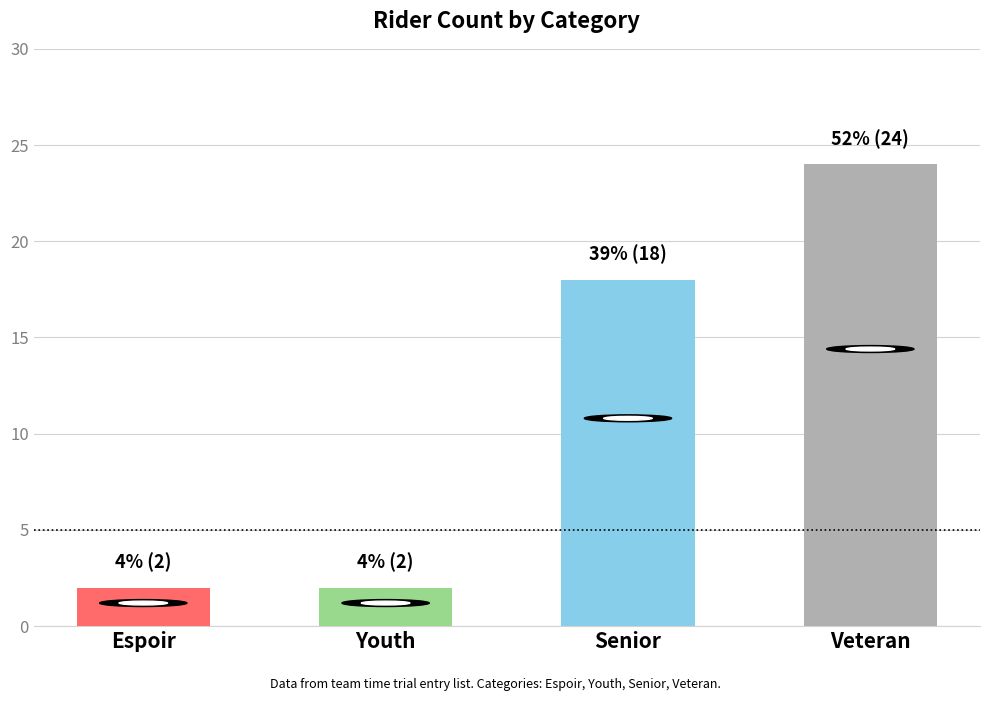

What is the sum of all values?

46